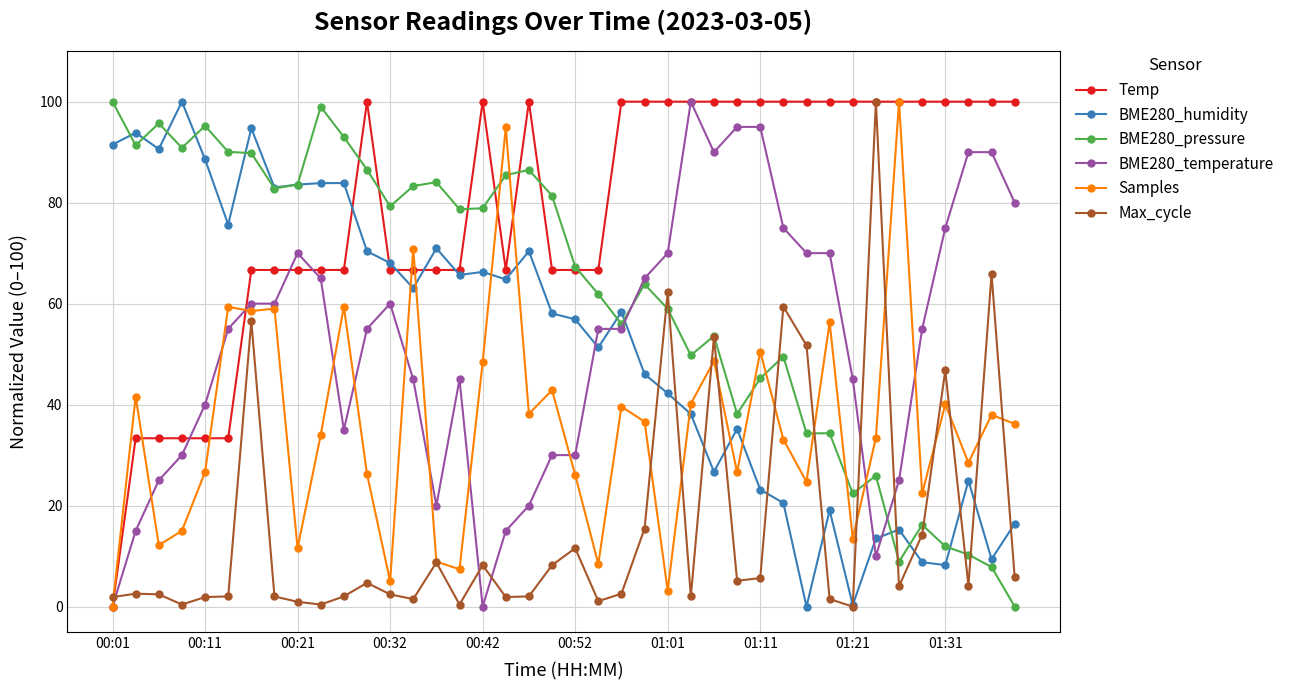

True or false: Max_cycle has more than 0 interior local peaks.

True